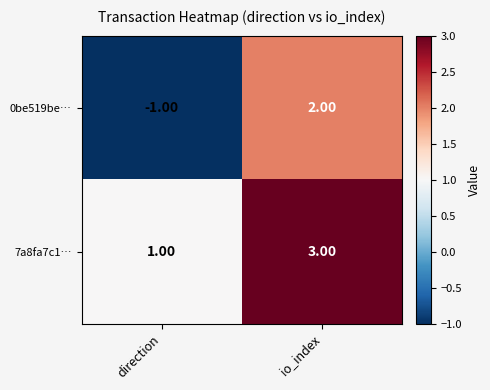

List the series in order of their overall mean, lowest first.

0be519be…, 7a8fa7c1…